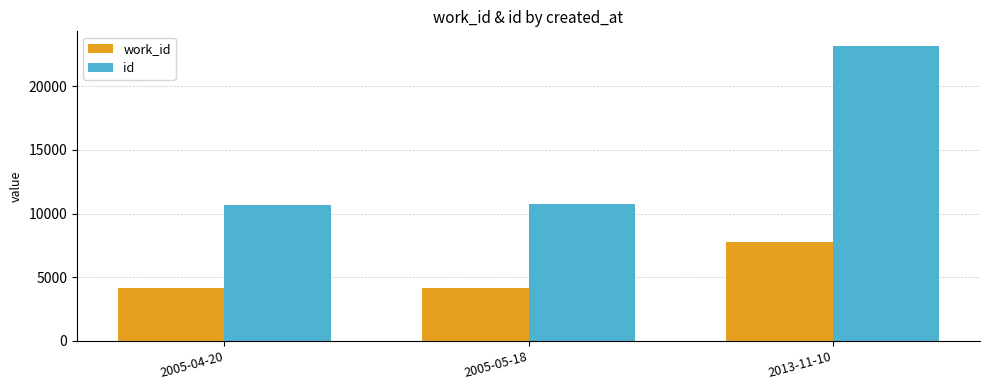

Where is id nearest to the value 16924?

2005-05-18